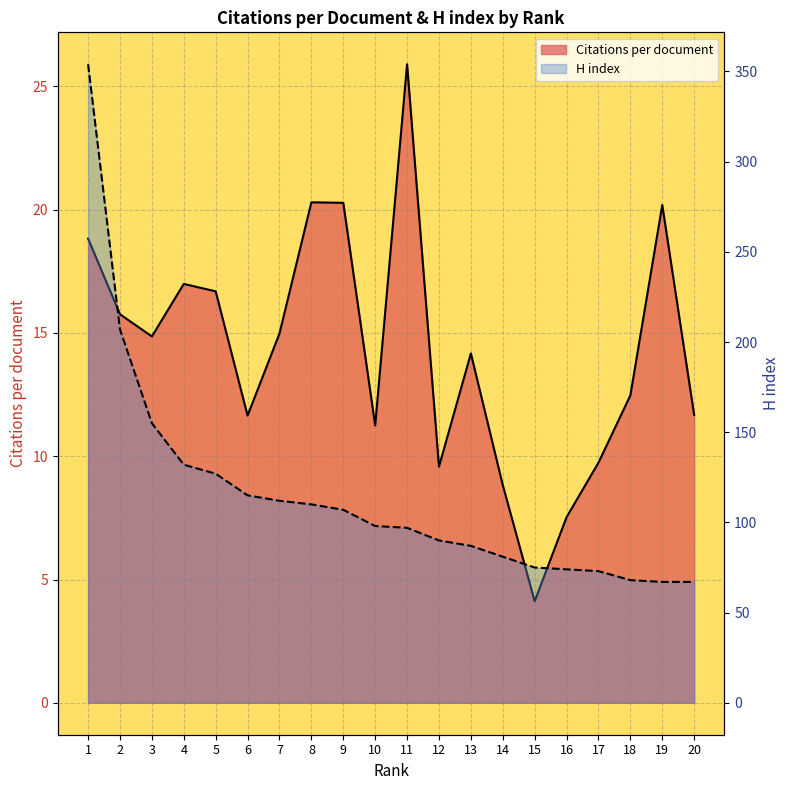

True or false: H index and Citations per document cross at least once.

False